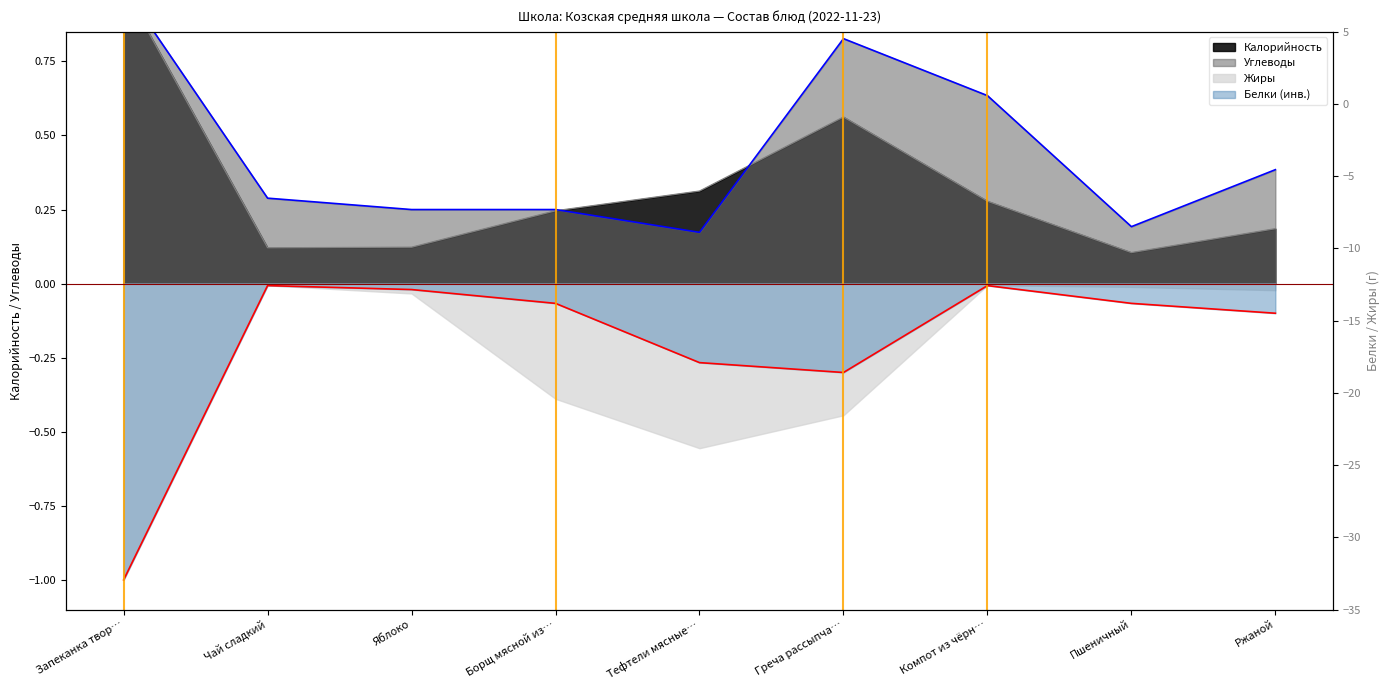

What is the difference between the highest and lowest values at Тефтели мясные…?

0.6